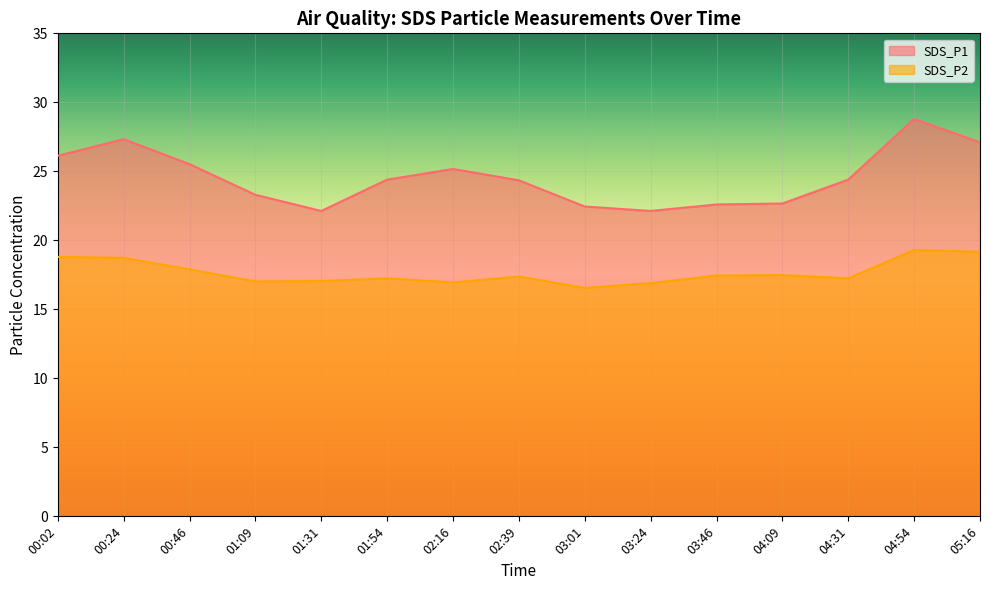

The SDS_P2 series shows 16.9 at 03:24. True or false?

True